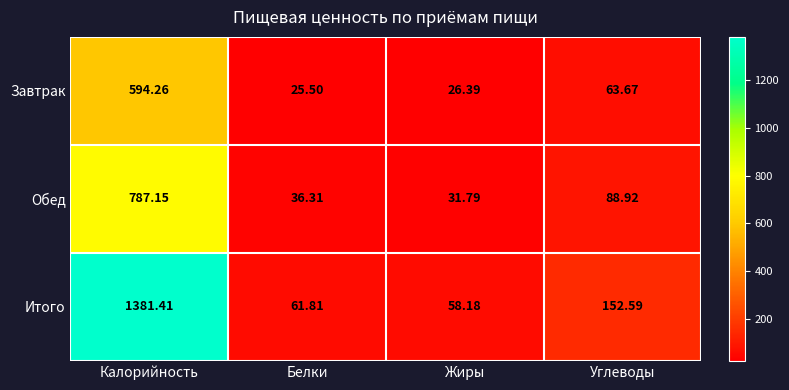

List the series in order of their peak value, highest first.

Итого, Обед, Завтрак